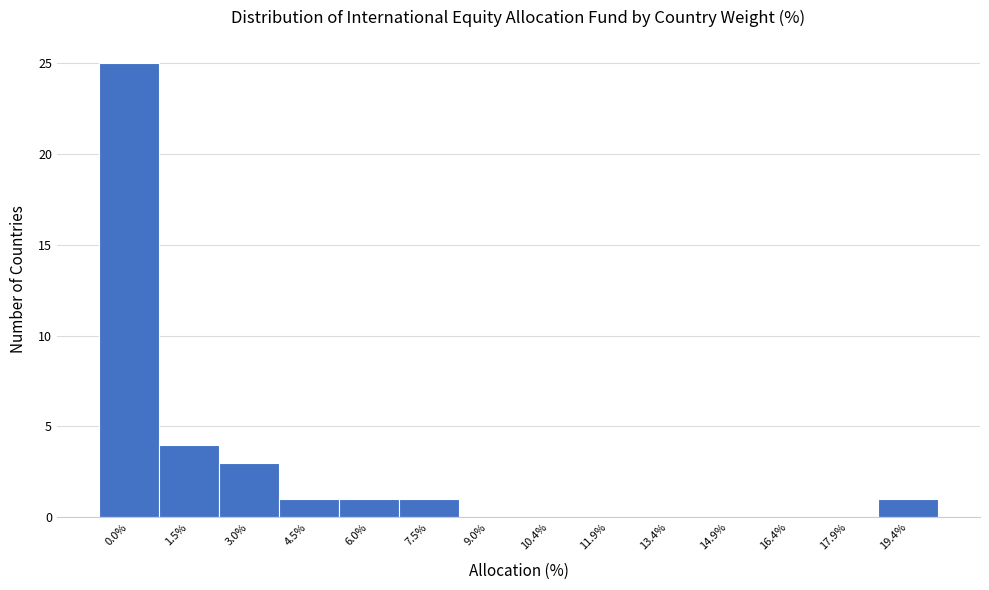

Reading left to right, extract all data points from this chart.

0.0%=25	1.5%=4	3.0%=3	4.5%=1	6.0%=1	7.5%=1	9.0%=0	10.4%=0	11.9%=0	13.4%=0	14.9%=0	16.4%=0	17.9%=0	19.4%=1